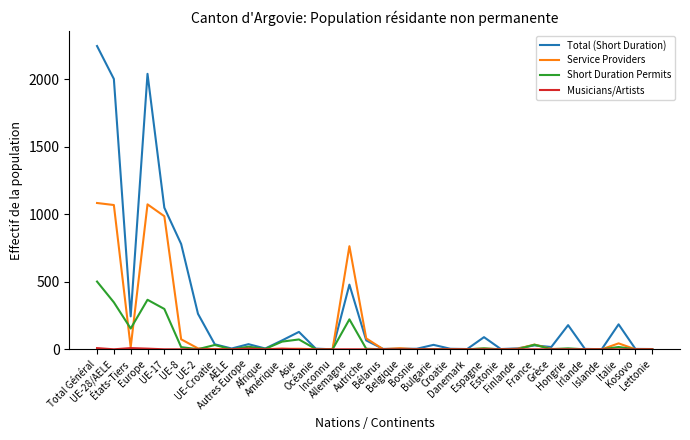

Which category has the highest value in the Short Duration Permits series?

Total Général